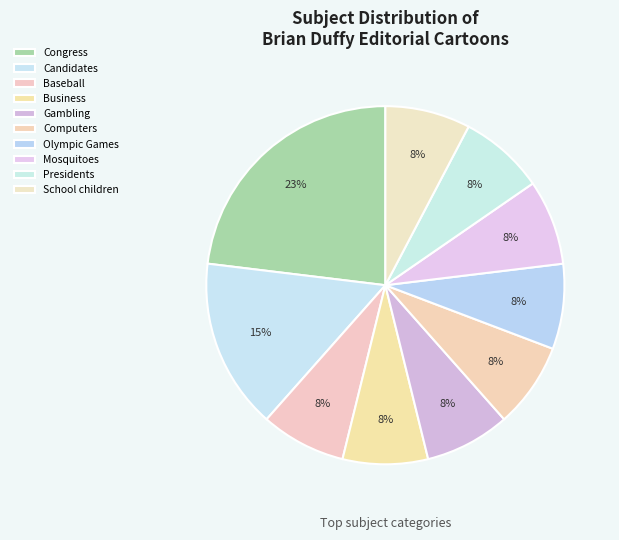

What percentage is the Olympic Games slice, to the nearest percent?

8%